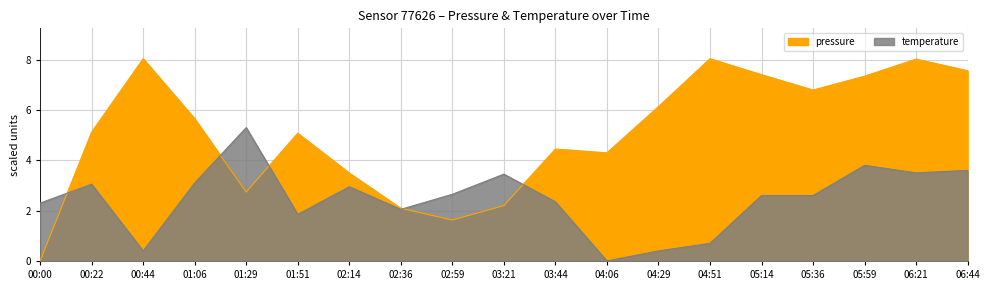

What is the spread (max minus min) of values at 04:29?

5.7